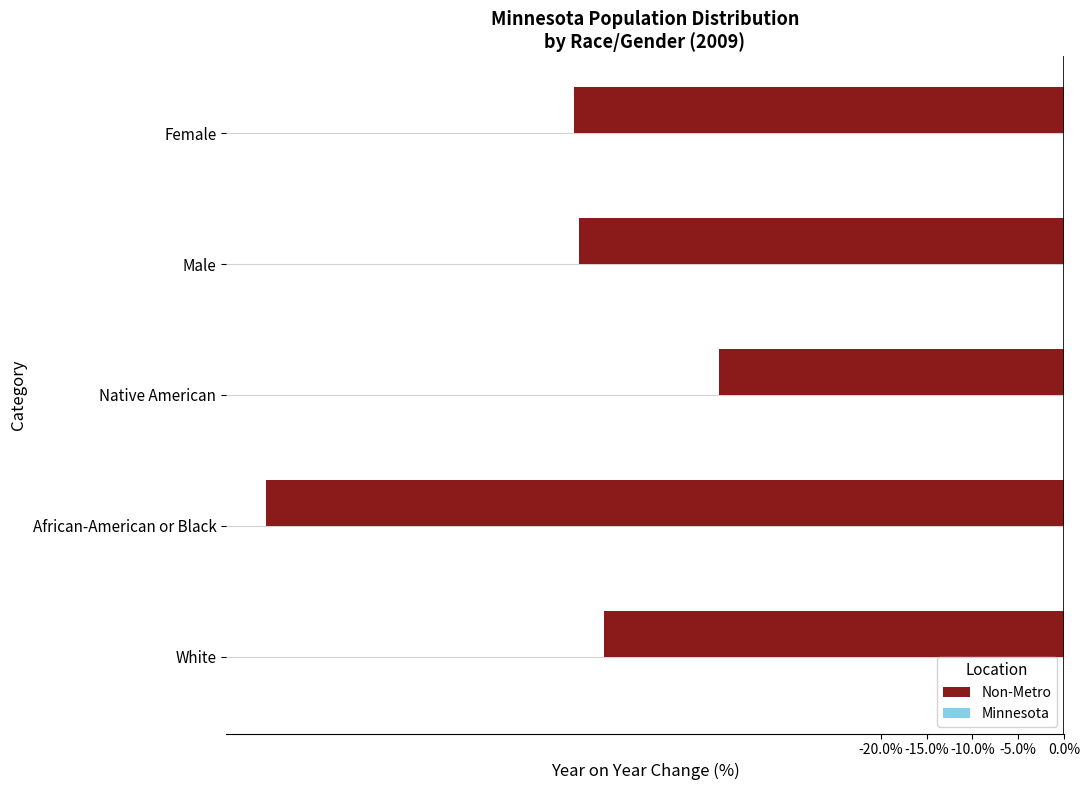

What is the maximum value shown in the chart?

-37.6